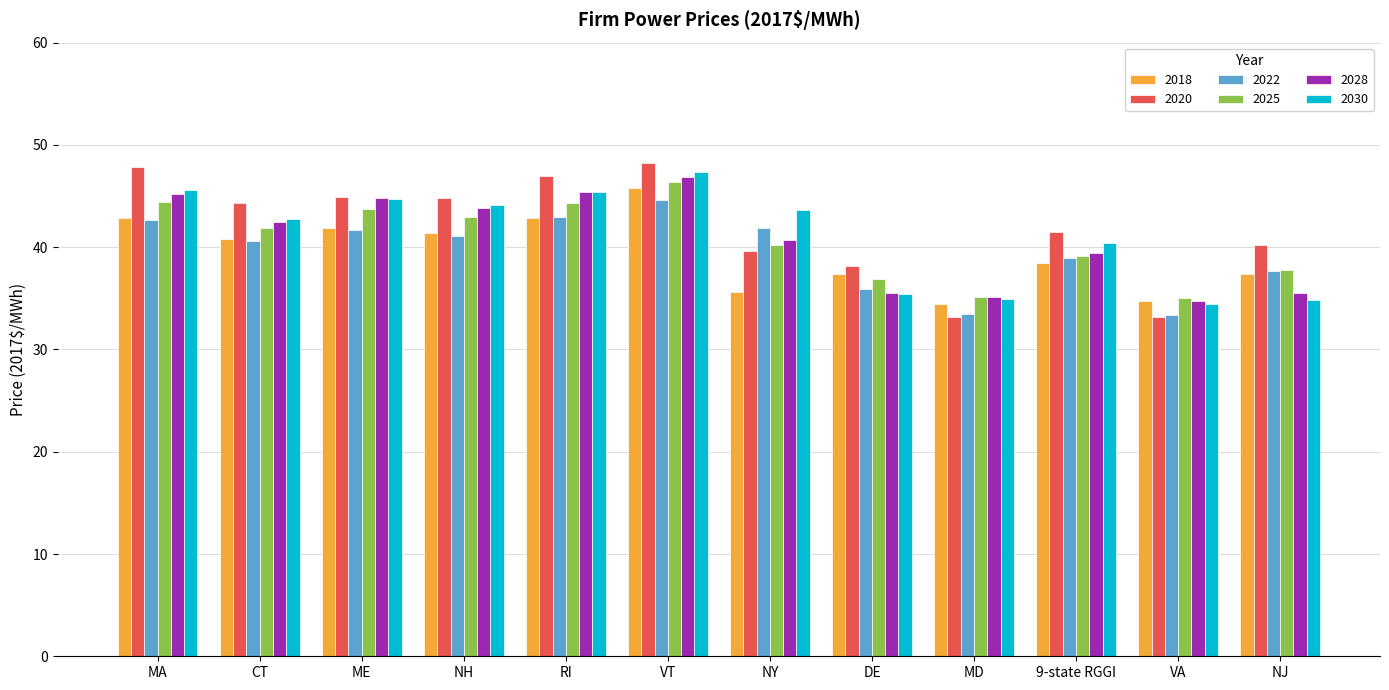

What is the difference between the second highest and second lowest values in the 2030 series?

10.8